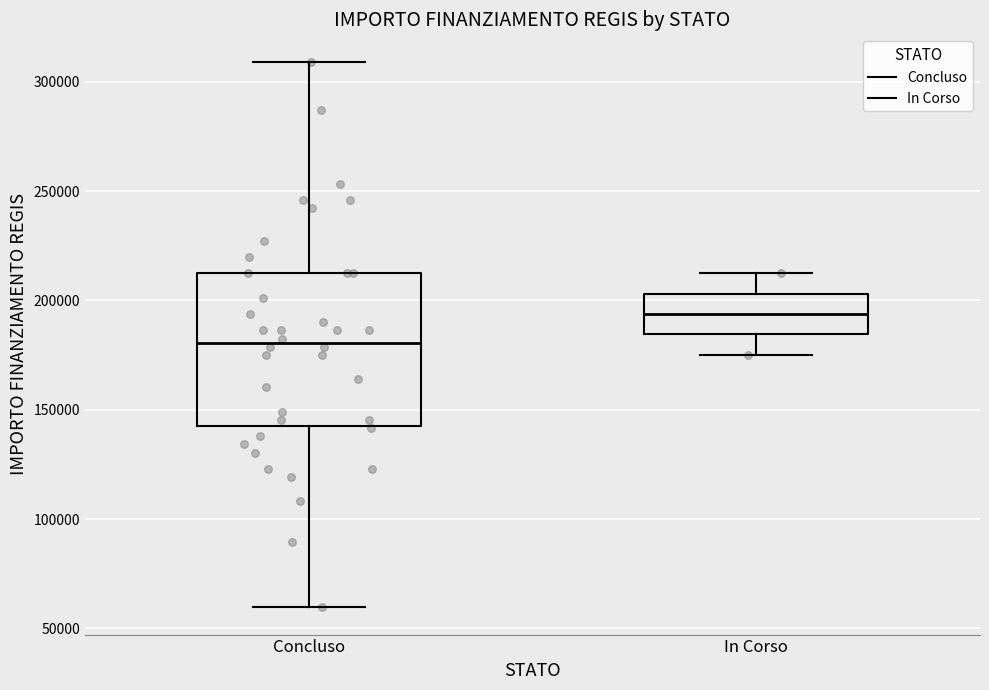

Which box is the tallest, from its lower edge to its upper edge?

Concluso